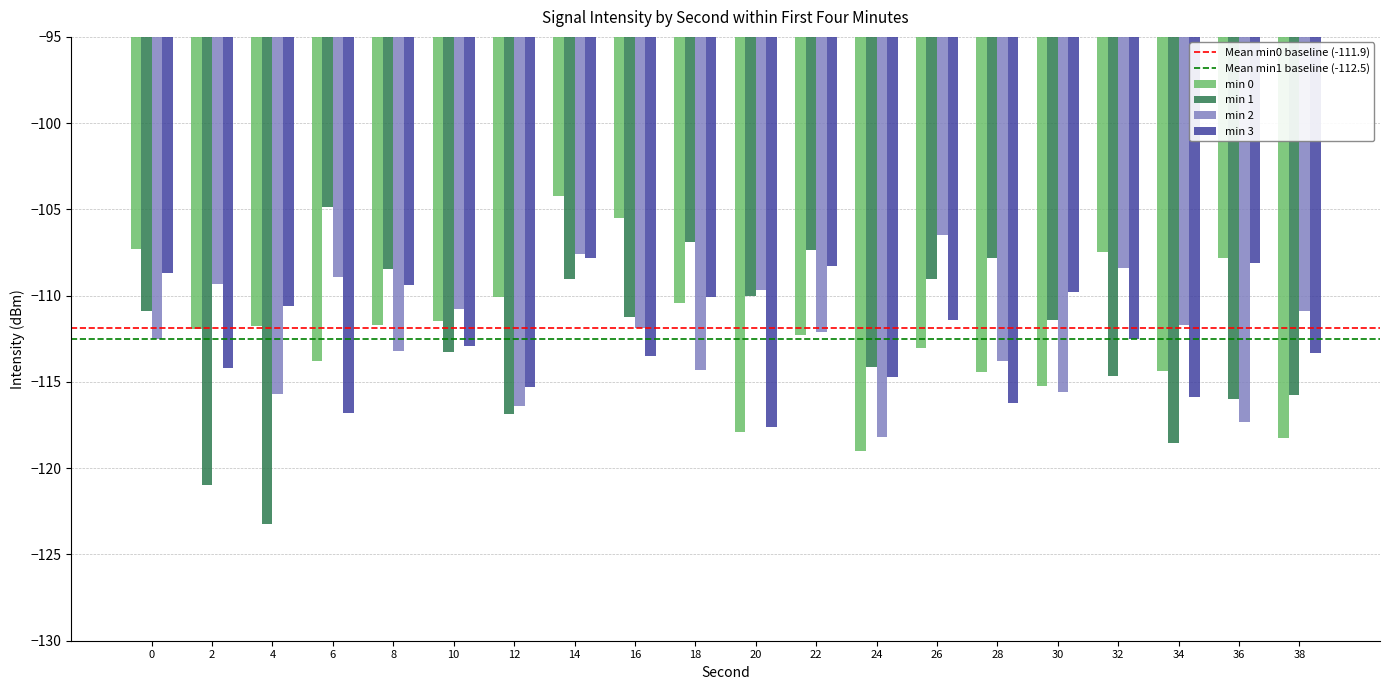

List the series in order of their peak value, lowest first.

min 3, min 2, min 1, min 0